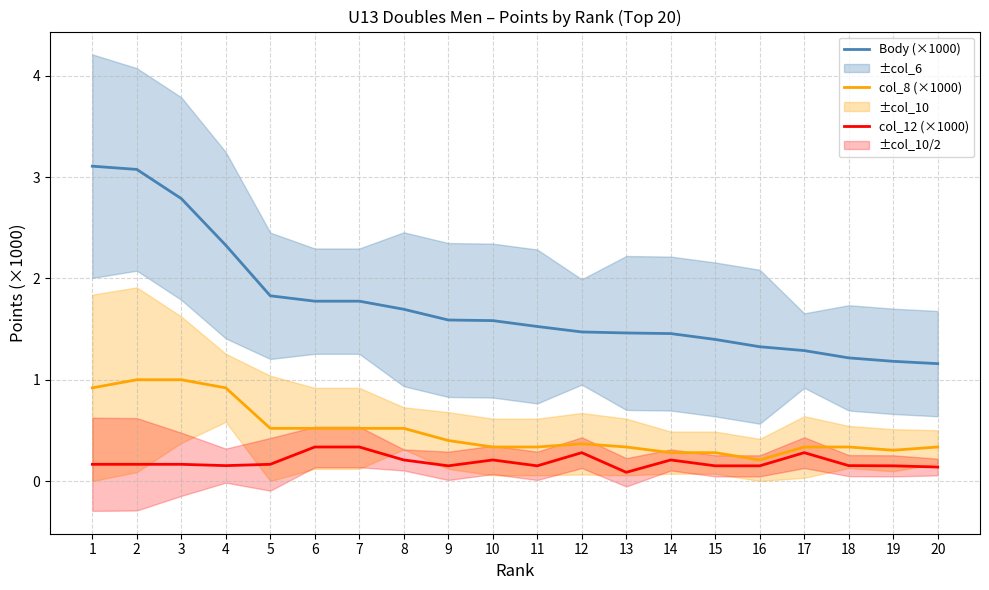

What is the difference between the maximum and minimum values in the col_12 (×1000) series?

0.2